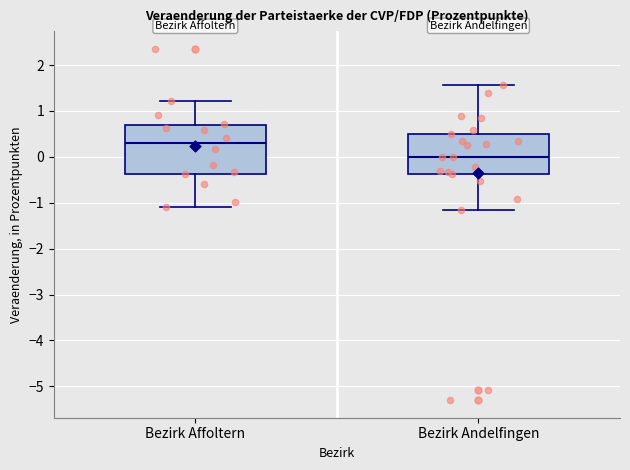

Where does the upper whisker of the box for Bezirk Andelfingen end on the y-axis? The values are not printed on the chart, so give them approximately, as read against the axis.

1.6